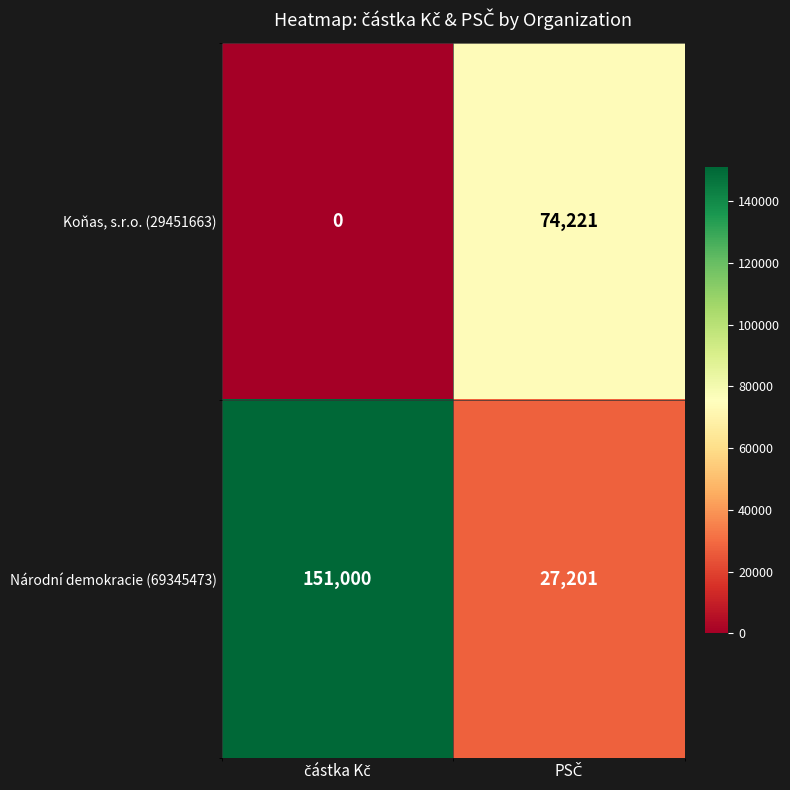

Which series has the largest range (max minus min)?

Národní demokracie (69345473)